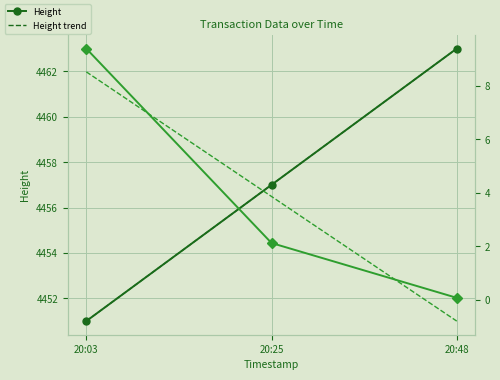

True or false: Fee trend has a value of 3.9 at 20:25.

True